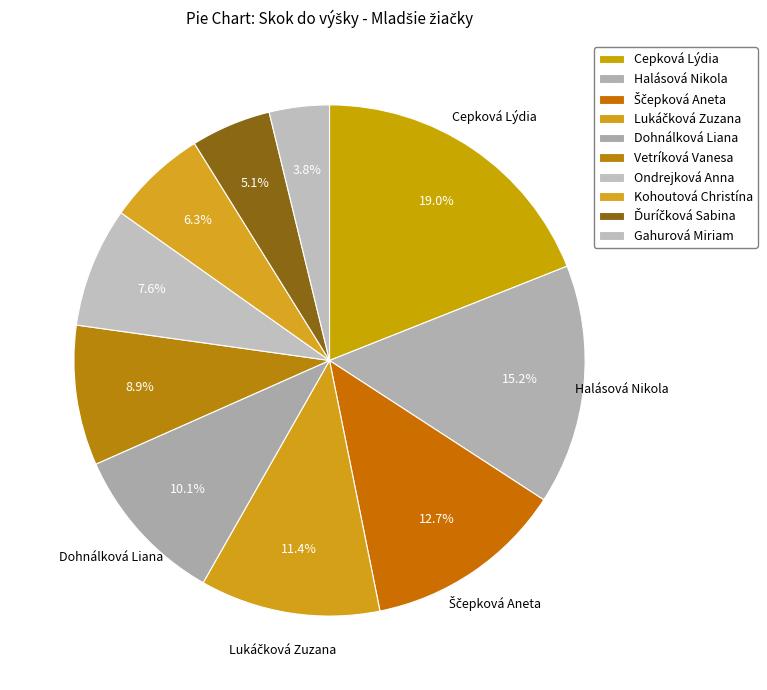

Count the number of slices in the pie.

10